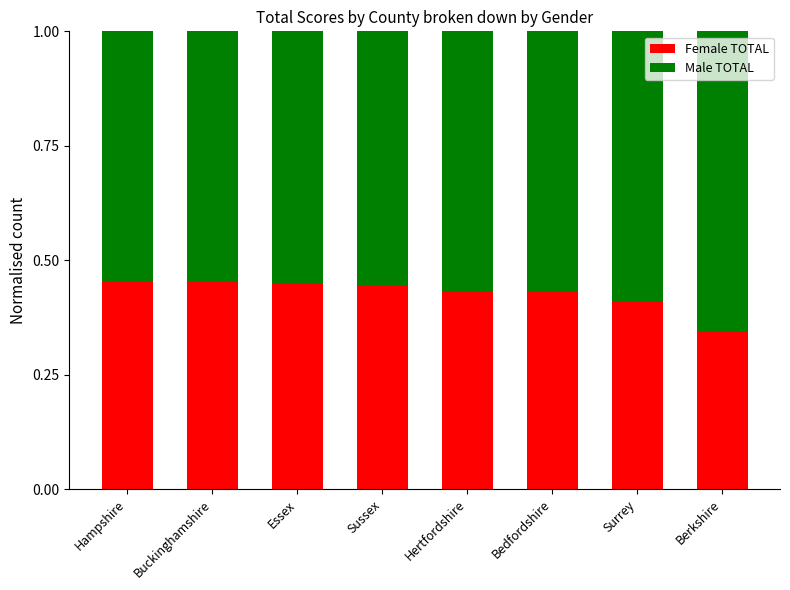

True or false: Female TOTAL has a value of 0.7 at Bedfordshire.

False